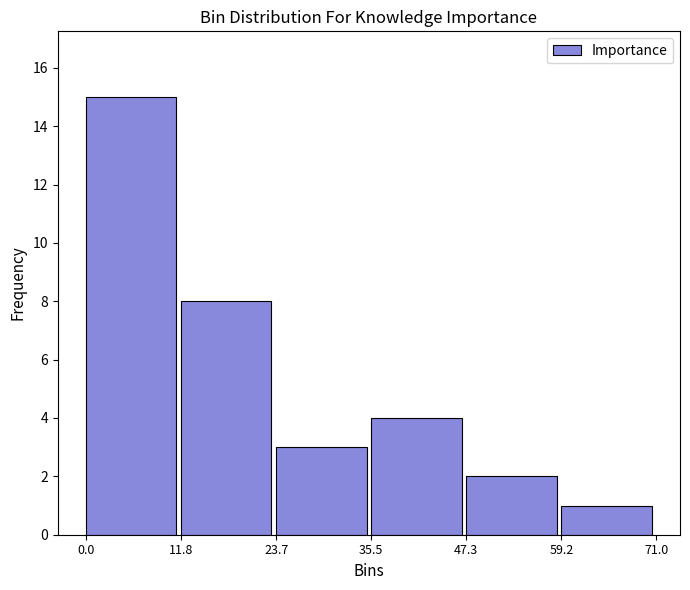

Reading left to right, list every bar in this chart as the range it spans on the x-axis followed by its height. The values are not printed on the chart, so give them approximately, as read against the axis.

0.0 to 11.8: 15
11.8 to 23.7: 8
23.7 to 35.5: 3
35.5 to 47.3: 4
47.3 to 59.2: 2
59.2 to 71.0: 1